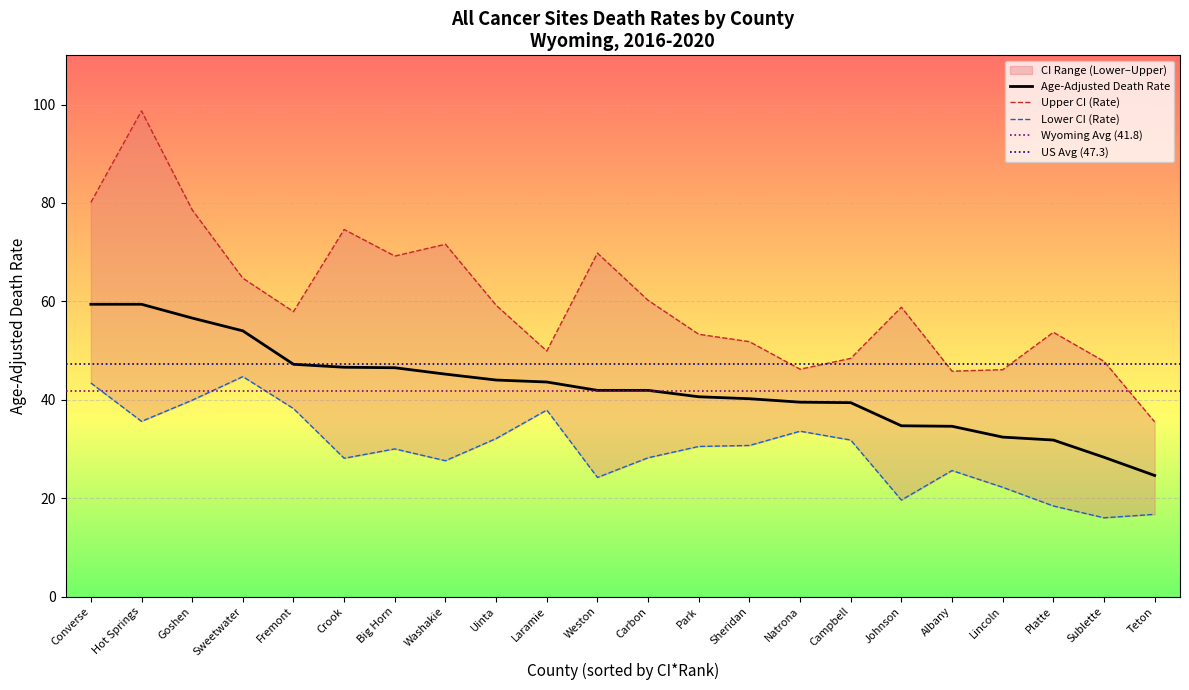

True or false: Age-Adjusted Death Rate has a value of 66.0 at Park.

False